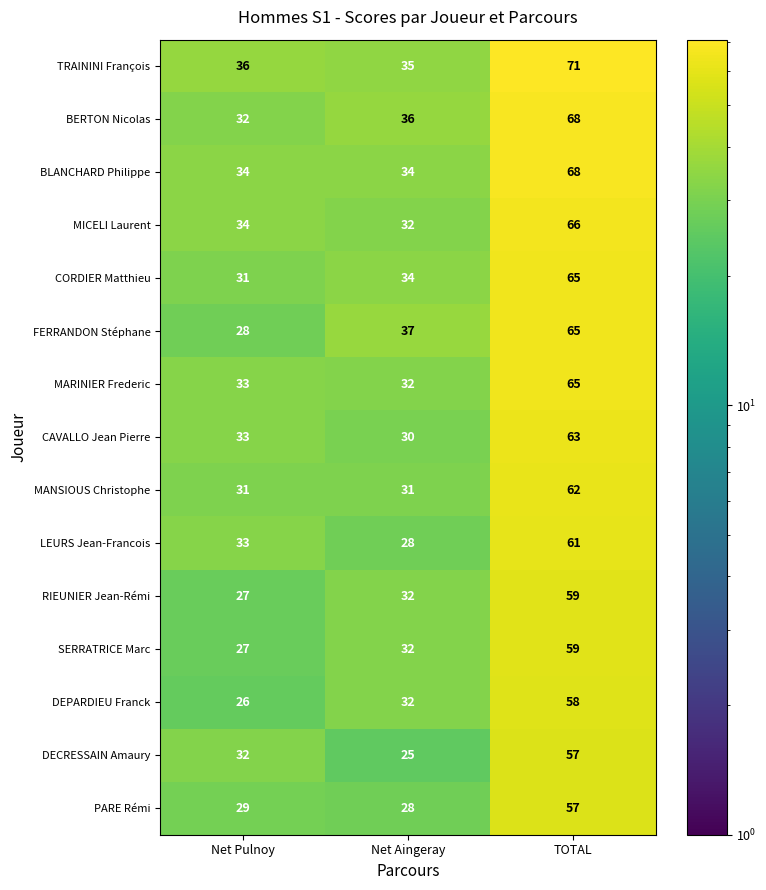

At how many categories does at least one series exceed 65?

1